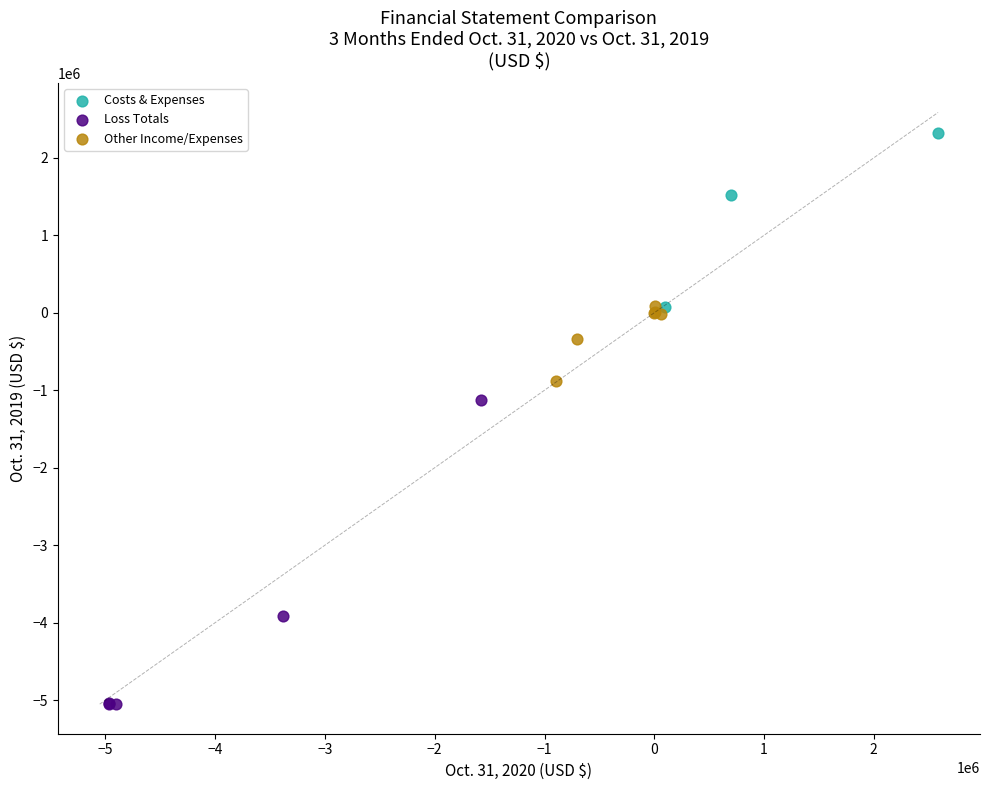

Which series contains the highest Y value?

Costs & Expenses